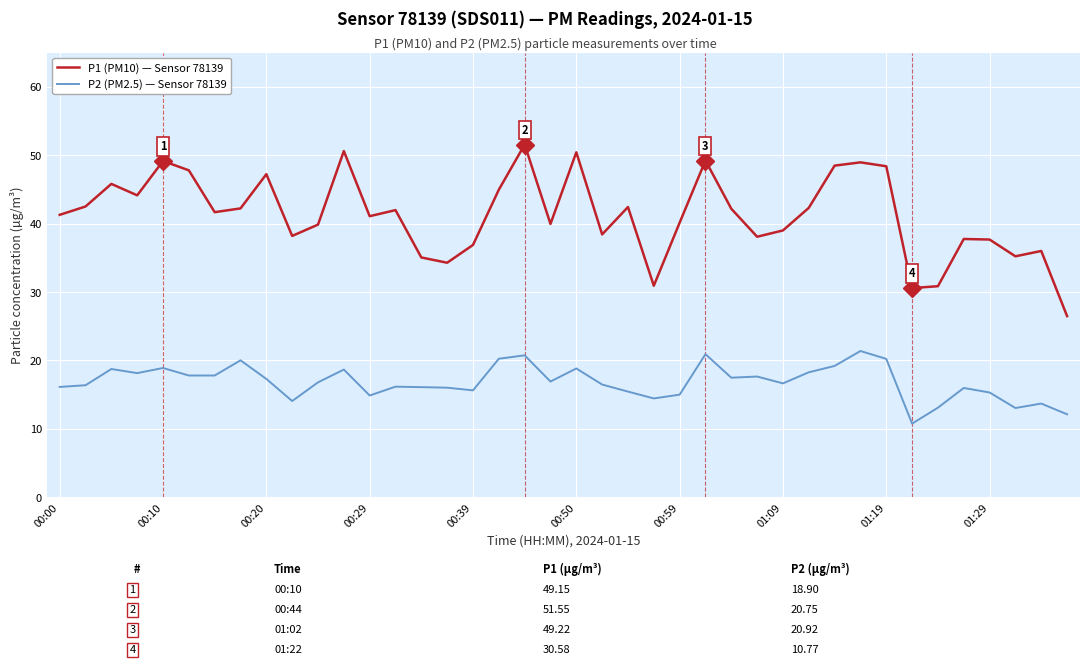

True or false: P2 (PM2.5) — Sensor 78139 and P1 (PM10) — Sensor 78139 cross at least once.

False